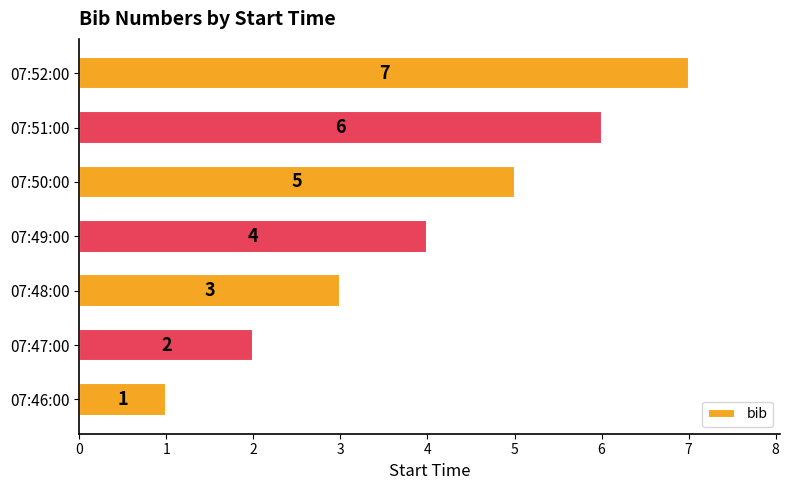

Count the number of categories in the chart.

7